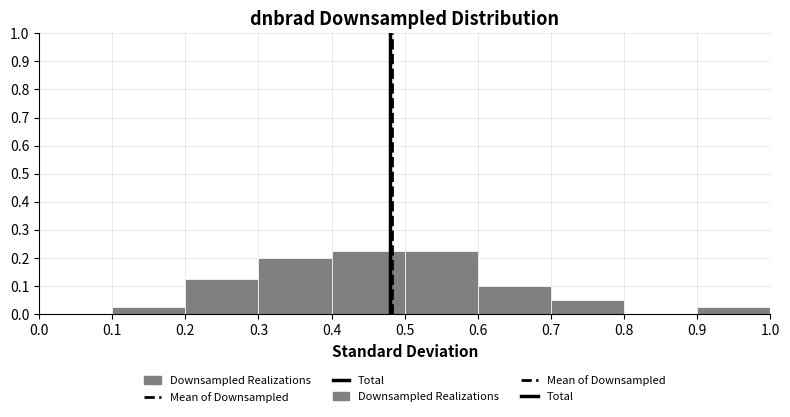

Reading left to right, transcribe this chart: for each bar, give the range it covers on the x-axis and its height. The values are not printed on the chart, so give them approximately, as read against the axis.

0.0 to 0.1: 0
0.1 to 0.2: 0.03
0.2 to 0.3: 0.13
0.3 to 0.4: 0.20
0.4 to 0.5: 0.23
0.5 to 0.6: 0.23
0.6 to 0.7: 0.10
0.7 to 0.8: 0.05
0.8 to 0.9: 0
0.9 to 1.0: 0.03